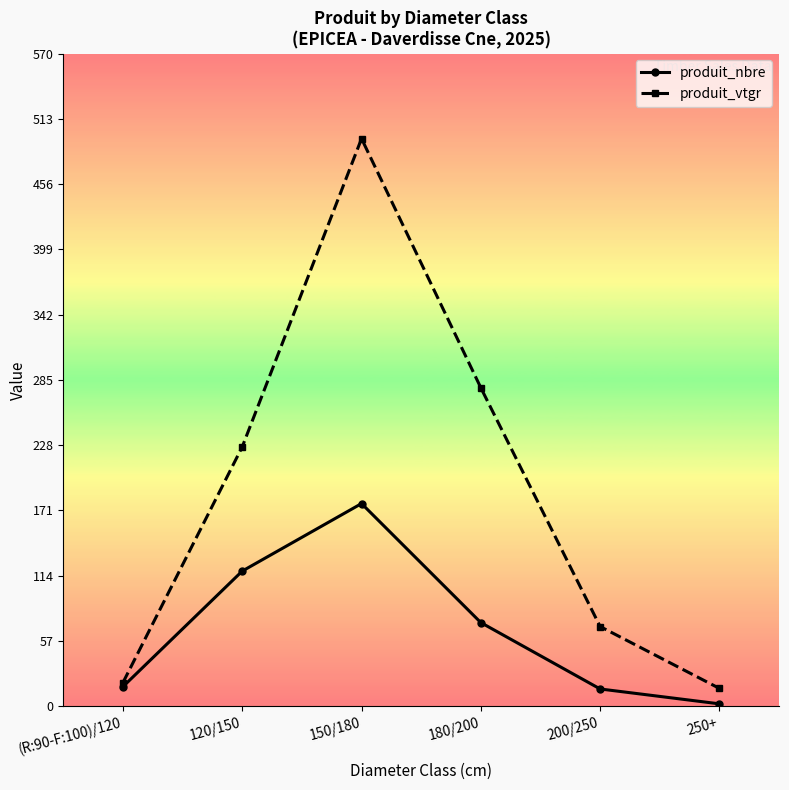

At which category does the chart reach its minimum across all series?

250+